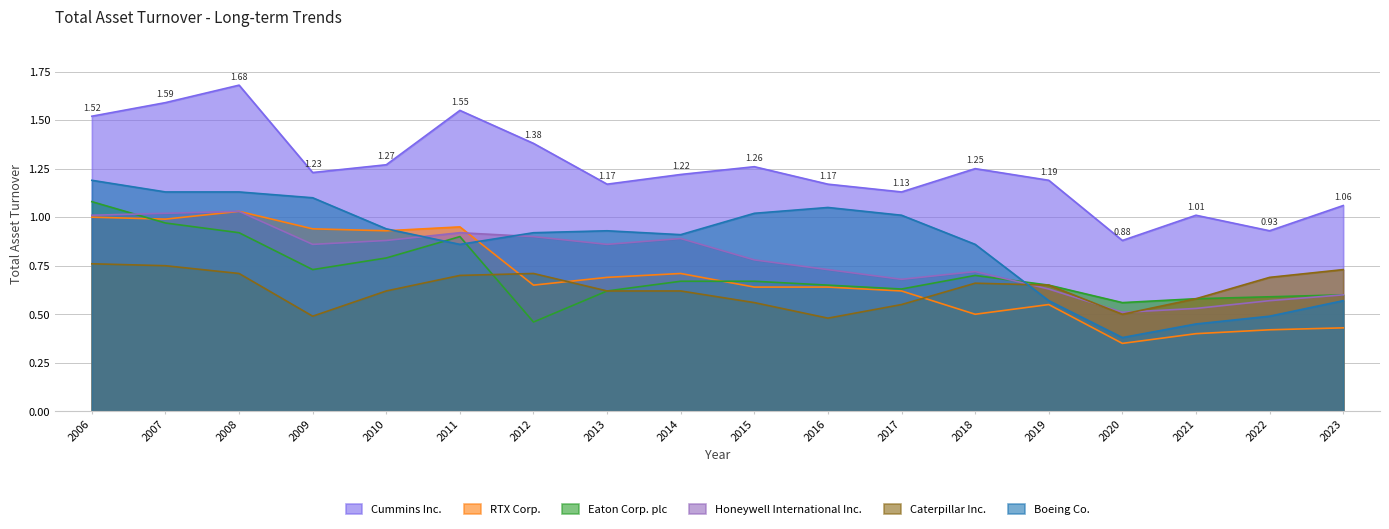

Is the value of Honeywell International Inc. at 2009 greater than the value of Caterpillar Inc. at 2007?

Yes